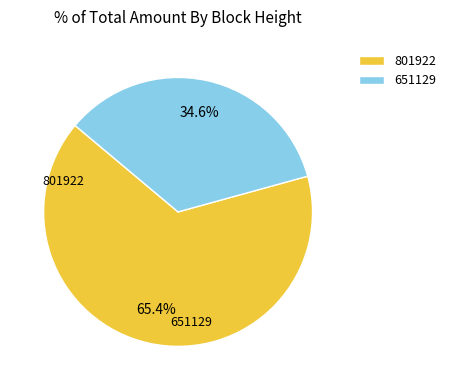

Combined, what portion of the pie is 651129 and 801922?

100.0%